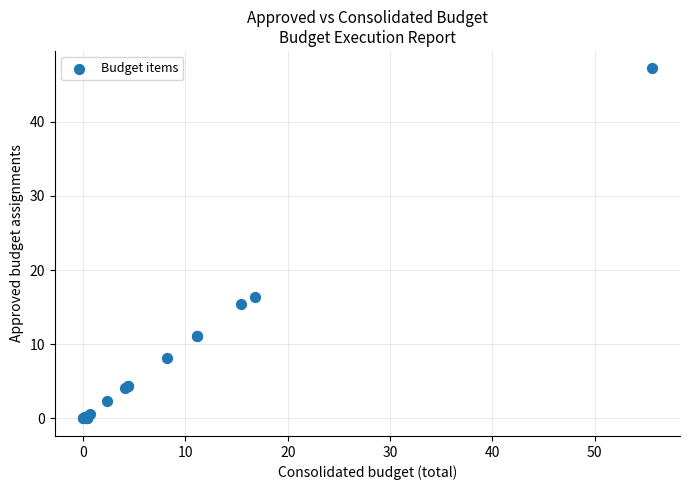

What Y value in the scatter plot is closest to 23?

16.4